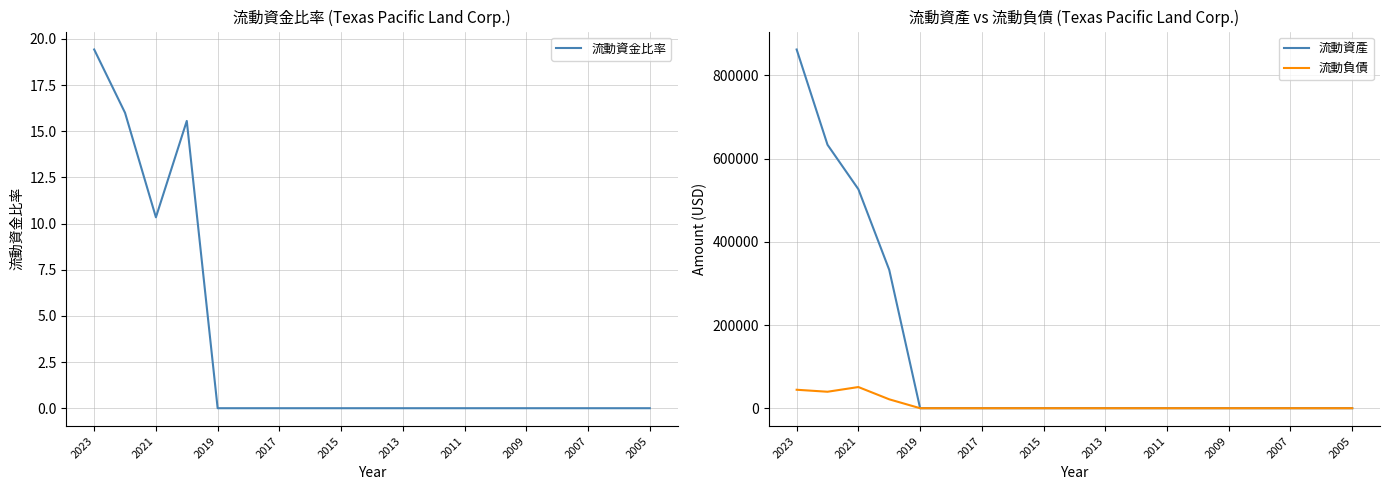

What position from the left is 2023?

1